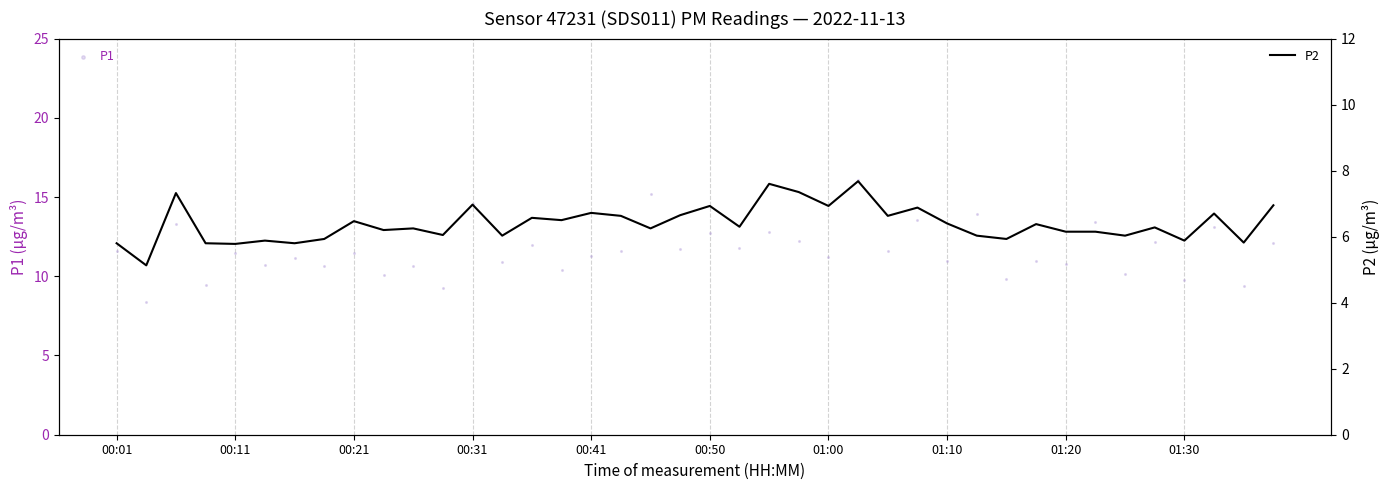

Which series reaches the minimum Y coordinate?

P2